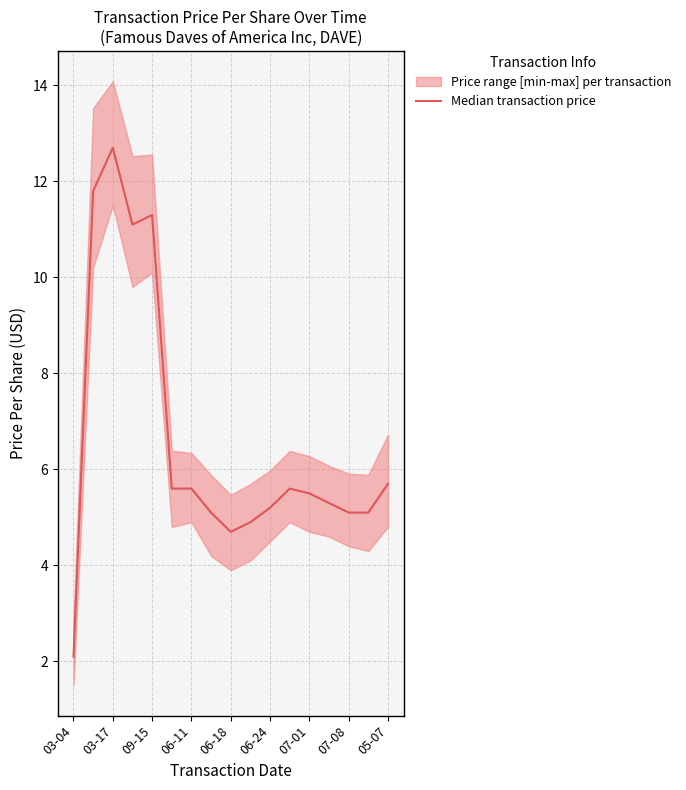

Reading left to right, list all the values displayed in this chart.

2.1	11.8	12.7	11.1	11.3	5.6	5.6	5.1	4.7	4.9	5.2	5.6	5.5	5.3	5.1	5.1	5.7